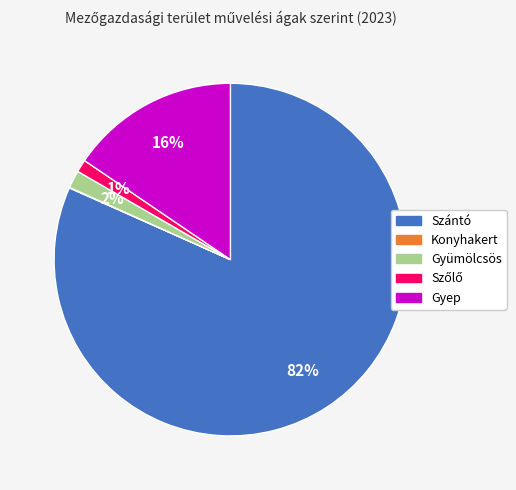

Does any single category account for the majority?

Yes